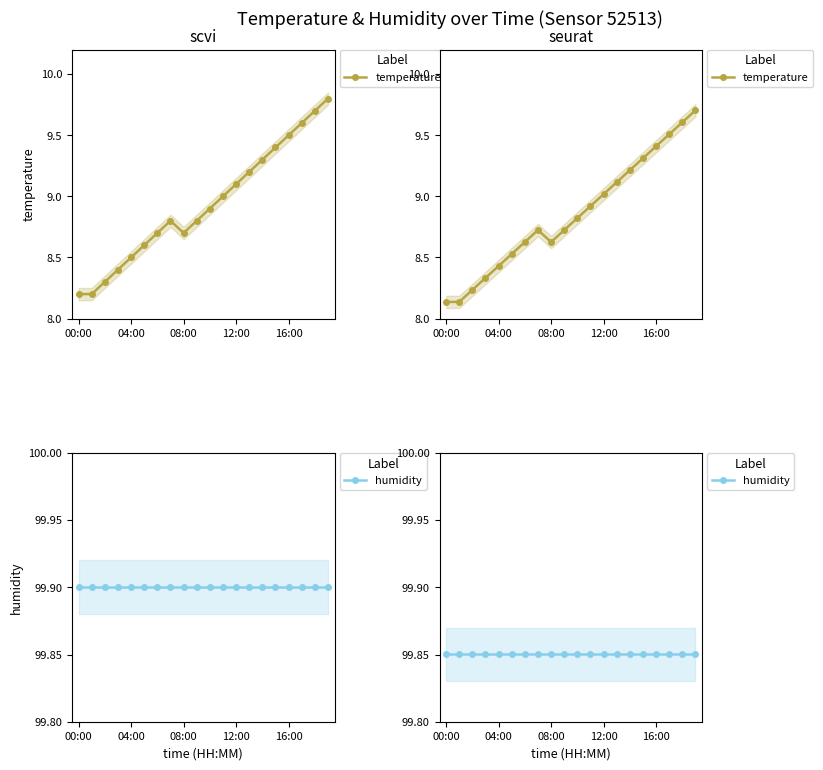

The humidity series shows 99.9 at 10. True or false?

True